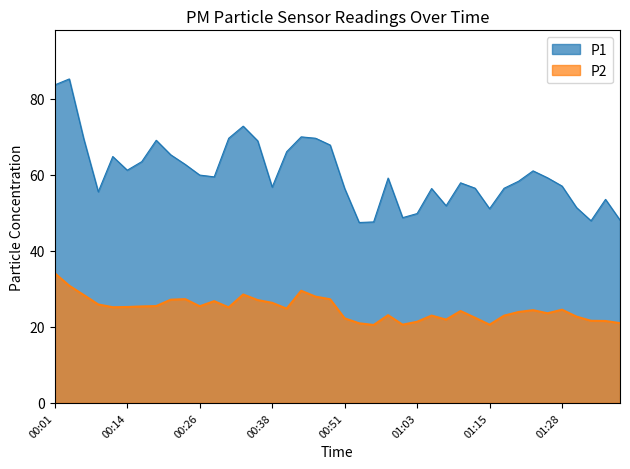

Reading left to right, transcribe all the data shown in this chart.

P1: 83.6	85.2	69.4	55.5	64.8	61.2	63.5	69.1	65.2	62.7	59.9	59.5	69.6	72.8	68.9	56.8	66.1	70.0	69.6	67.8	56.4	47.5	47.6	59.1	48.7	49.8	56.4	51.9	57.9	56.5	51.1	56.5	58.3	61.0	59.2	57.0	51.4	47.9	53.5	48.1
P2: 34.1	30.8	28.4	25.9	25.2	25.2	25.4	25.5	27.1	27.3	25.4	26.8	25.1	28.5	27.1	26.3	24.8	29.5	27.9	27.3	22.2	20.9	20.5	23.1	20.6	21.4	23.0	21.9	24.2	22.4	20.6	22.9	23.9	24.4	23.6	24.5	22.7	21.6	21.6	21.0